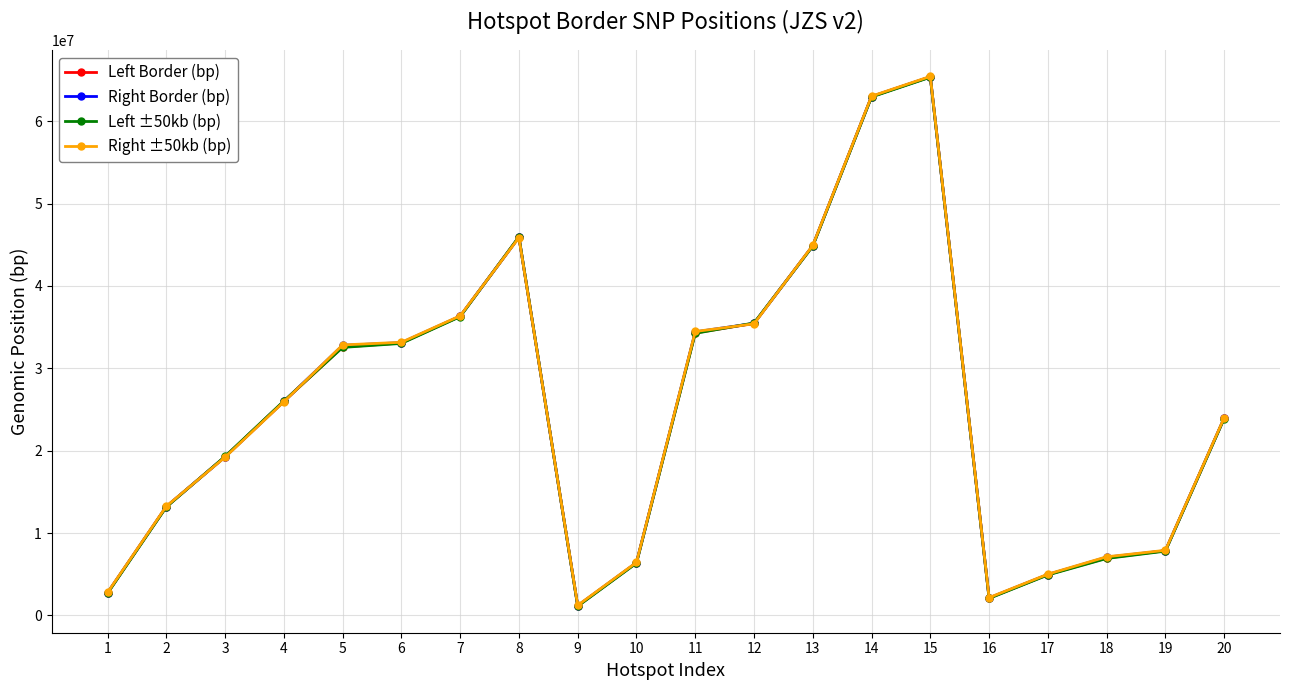

At which label is Left ±50kb (bp) closest to 33232293?

6